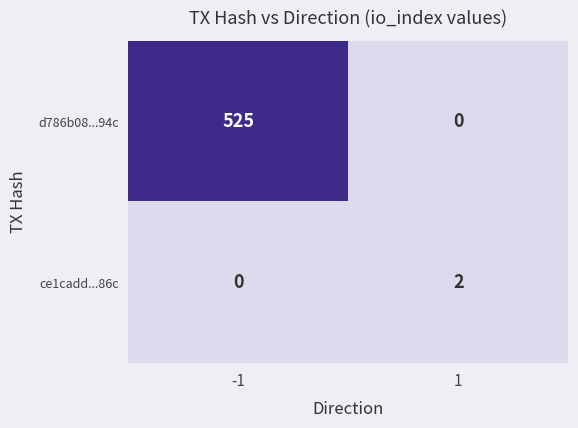

Which series changed the most between -1 and 1?

d786b08...94c